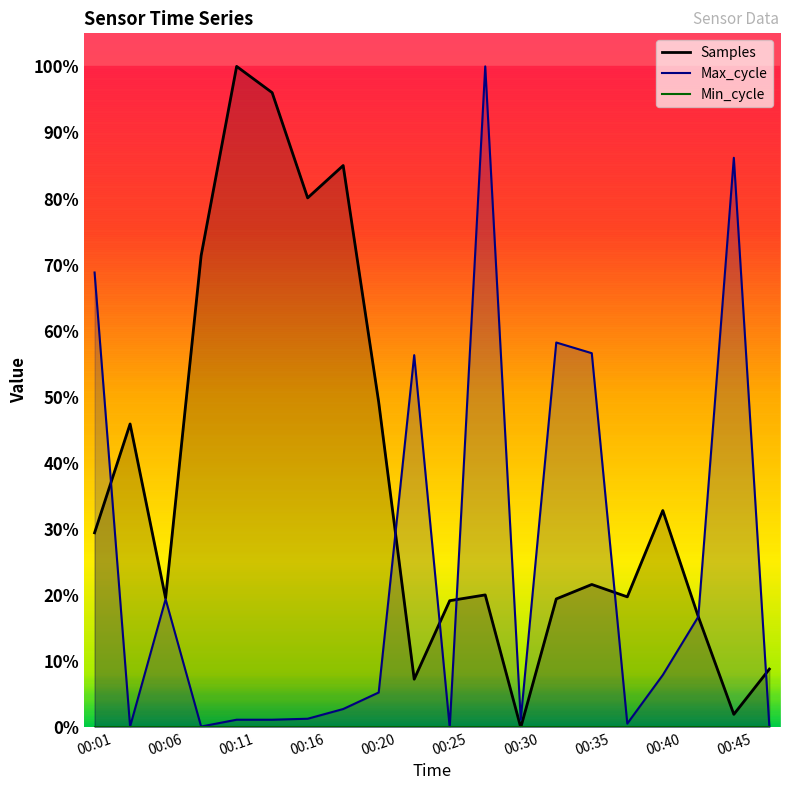

At which category does Samples reach its first local peak?

00:03